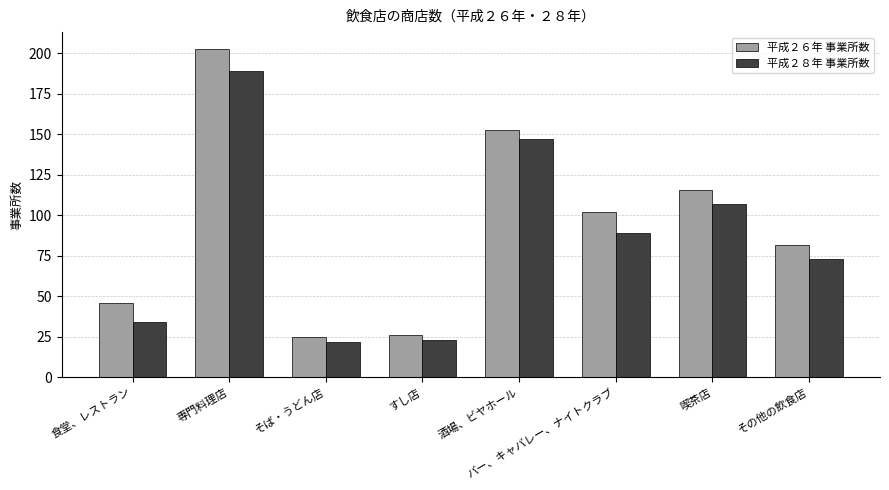

Is it true that 平成２６年 事業所数 equals 203 at 専門料理店?

True